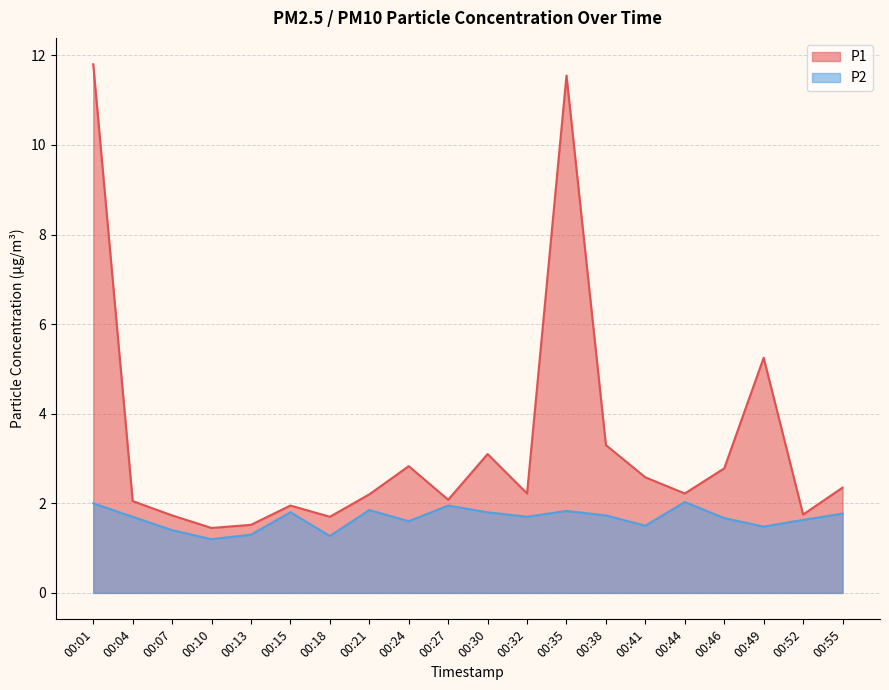

True or false: P1 and P2 intersect in this chart.

False